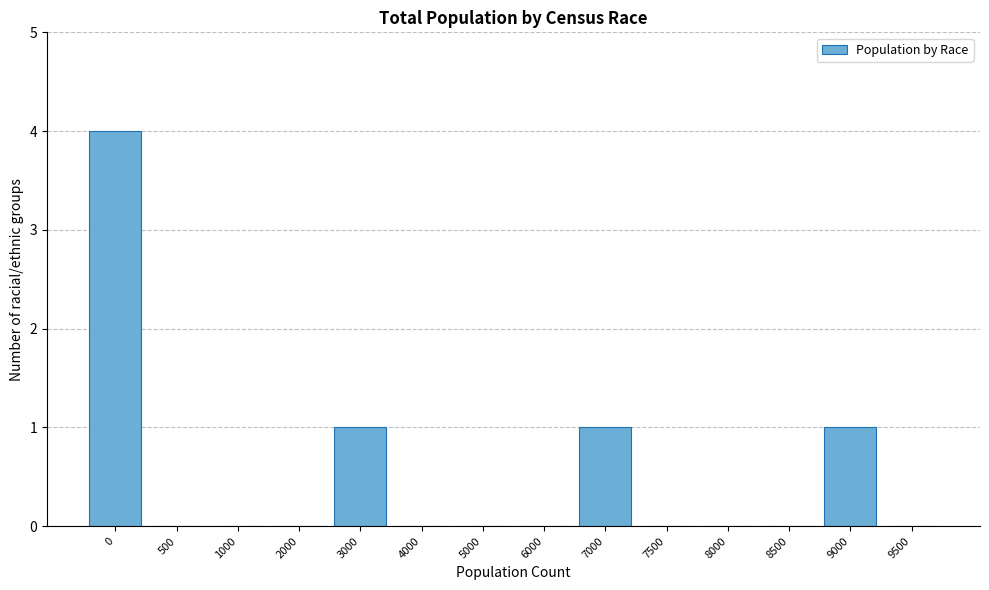

Reading left to right, transcribe all the data shown in this chart.

0=4	500=0	1000=0	2000=0	3000=1	4000=0	5000=0	6000=0	7000=1	7500=0	8000=0	8500=0	9000=1	9500=0